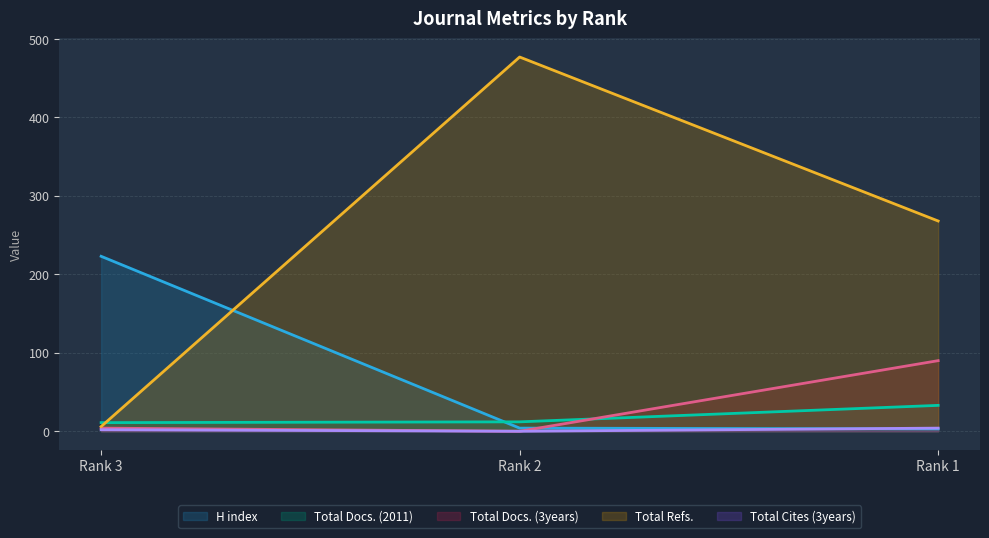

What is the maximum value shown in the chart?

477